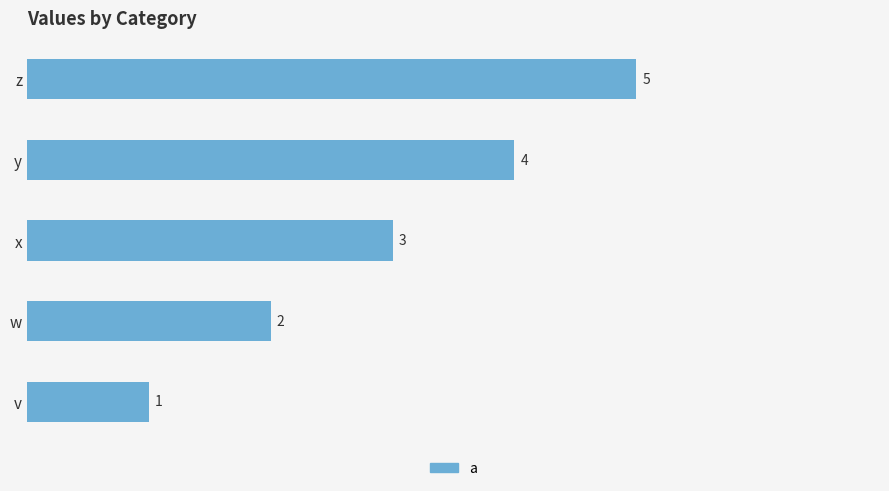

Rank the categories by value from highest to lowest.

z, y, x, w, v